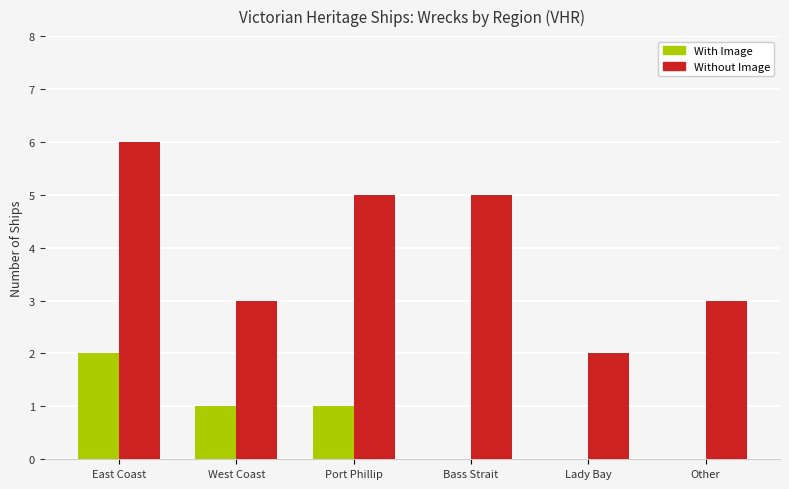

How many groups of bars are there?

6